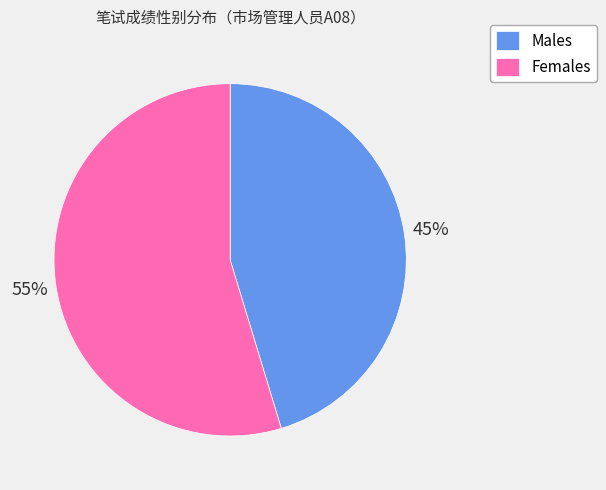

Count the number of slices in the pie.

2